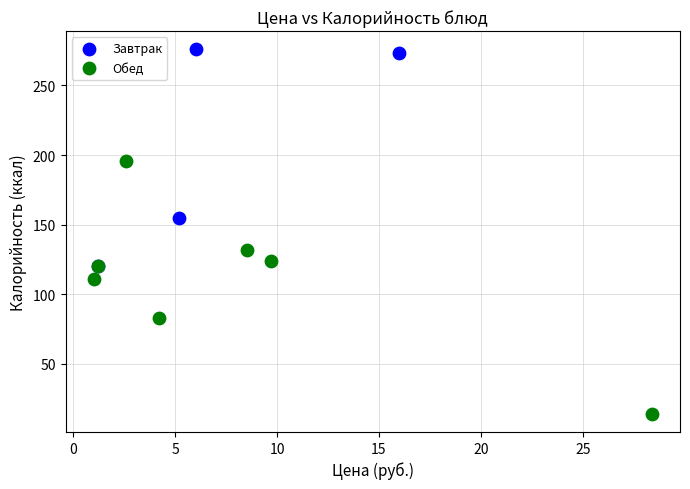

Which series contains the highest Y value?

Завтрак